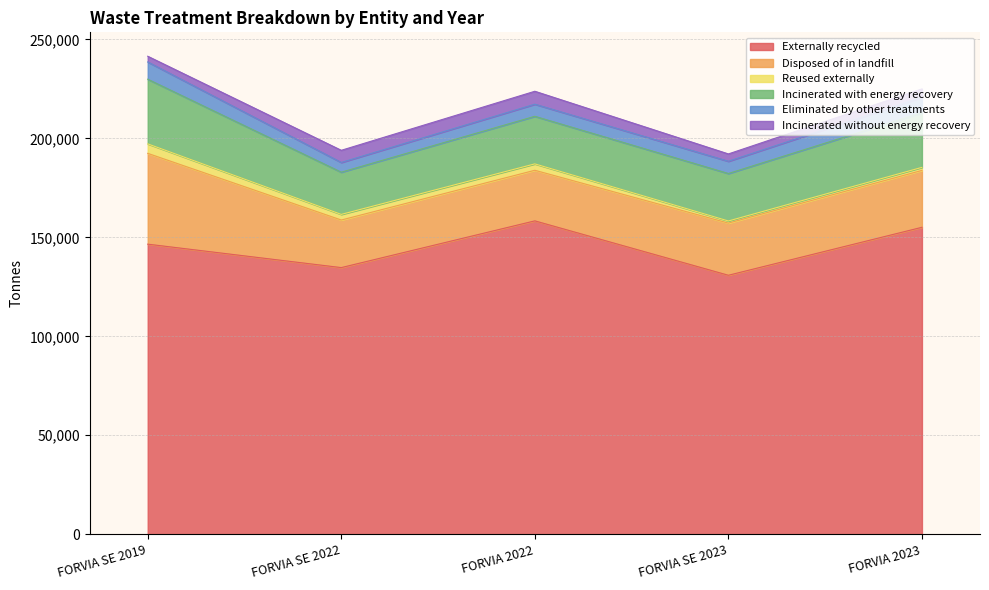

What is the total value across all series at FORVIA SE 2023?

192175